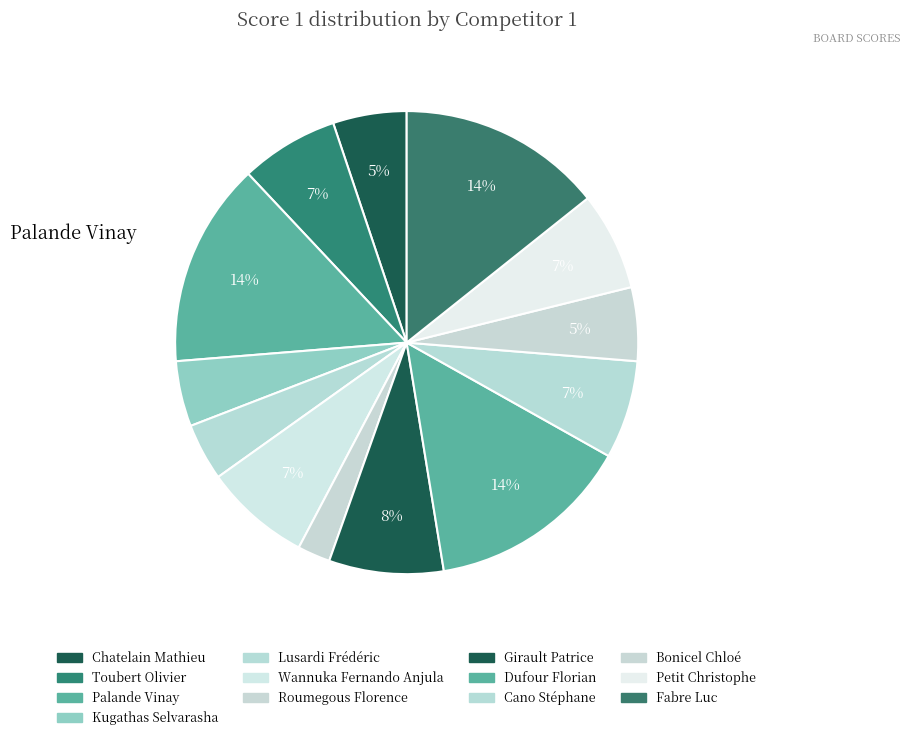

Count the number of slices in the pie.

13